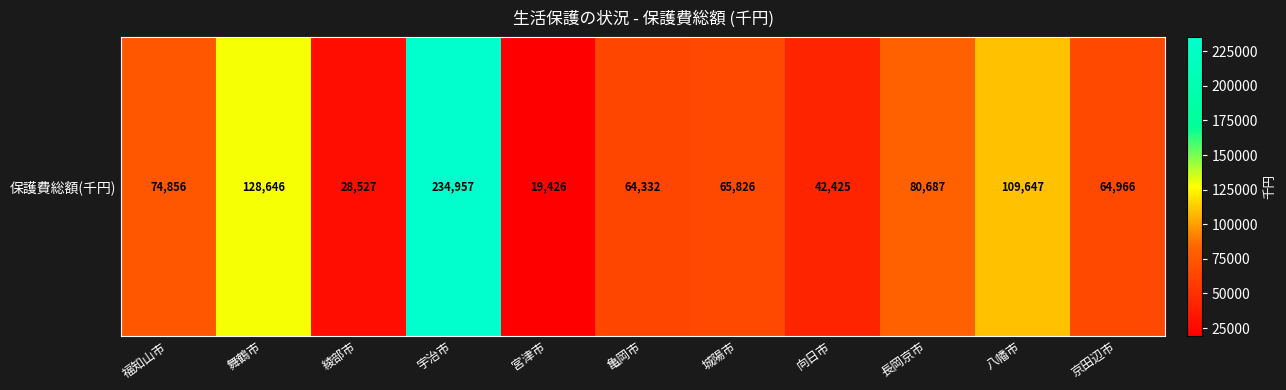

How many data points are less than 65826?

5